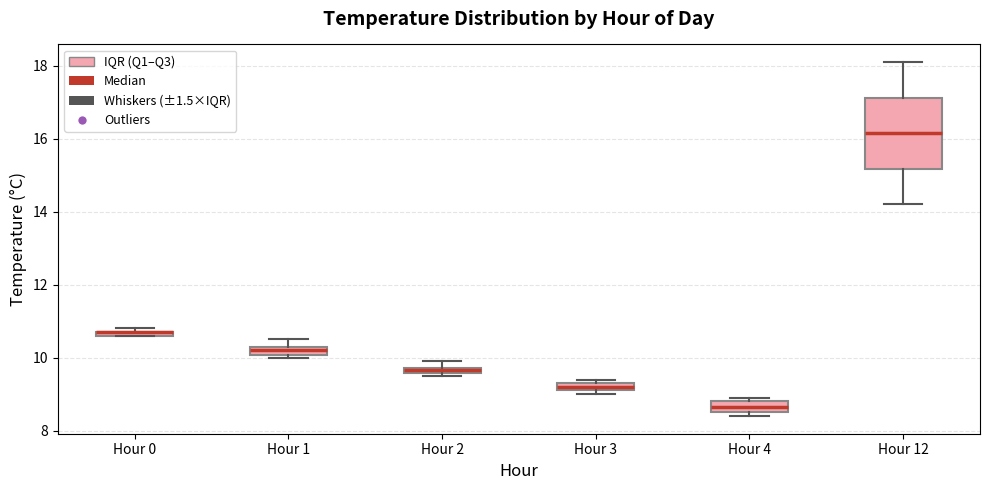

Where is the upper edge of the box for Hour 1 on the y-axis? The values are not printed on the chart, so give them approximately, as read against the axis.

10.4